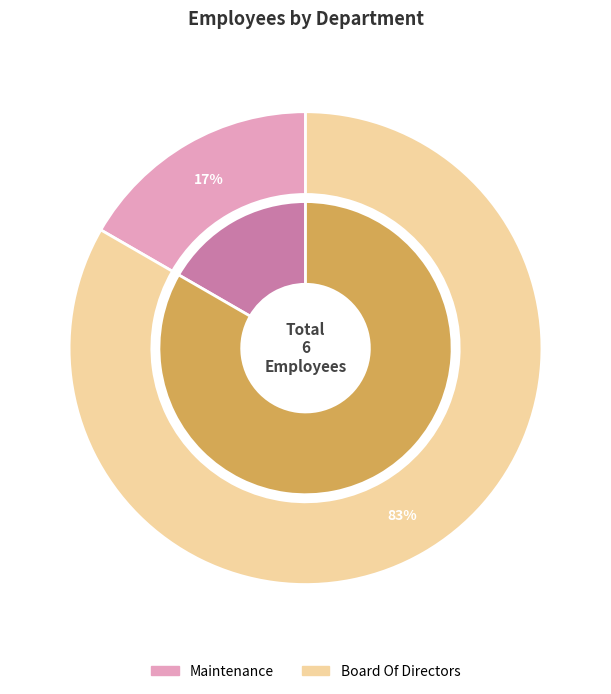

Does Maintenance account for over 50% of the chart?

No